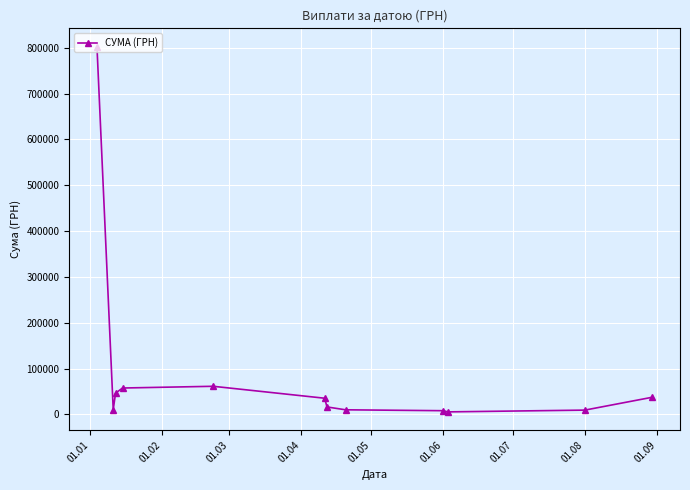

What is the greatest value displayed?

802525.6